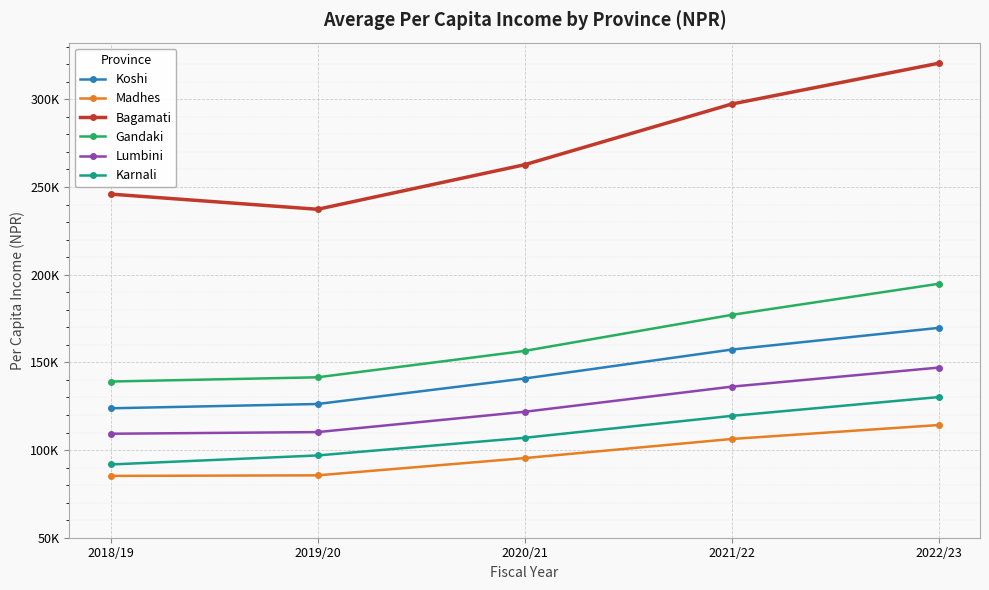

The Gandaki series shows 141476.3 at 2019/20. True or false?

True